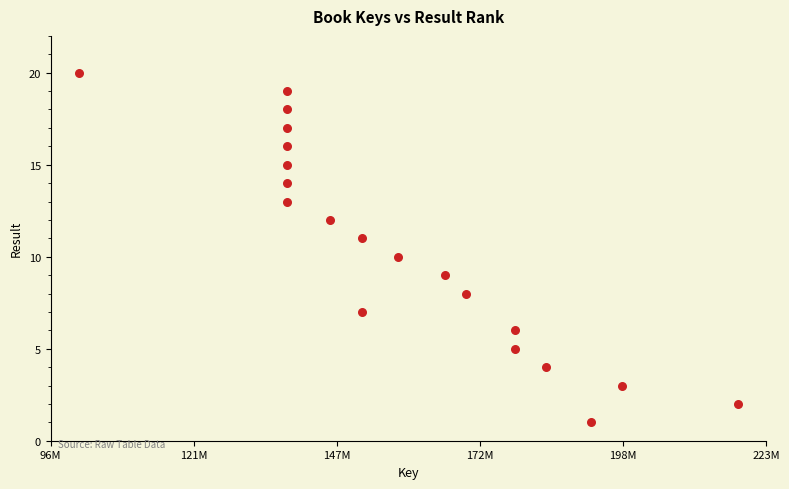

What is the range of Y values (max minus min)?

19